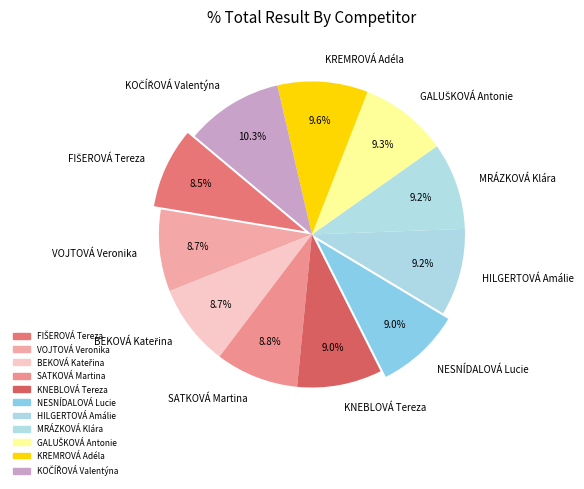

How many slices are in this pie chart?

11